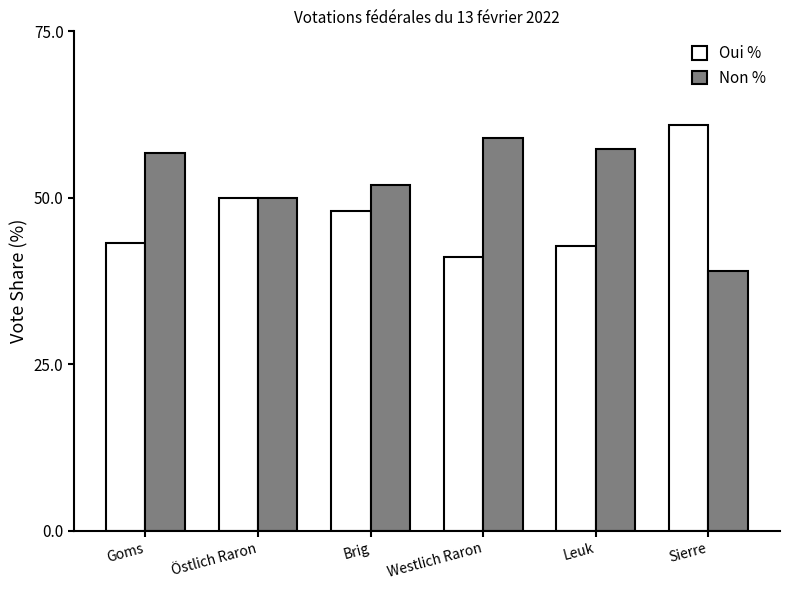

What is the maximum value for Non %?

58.9